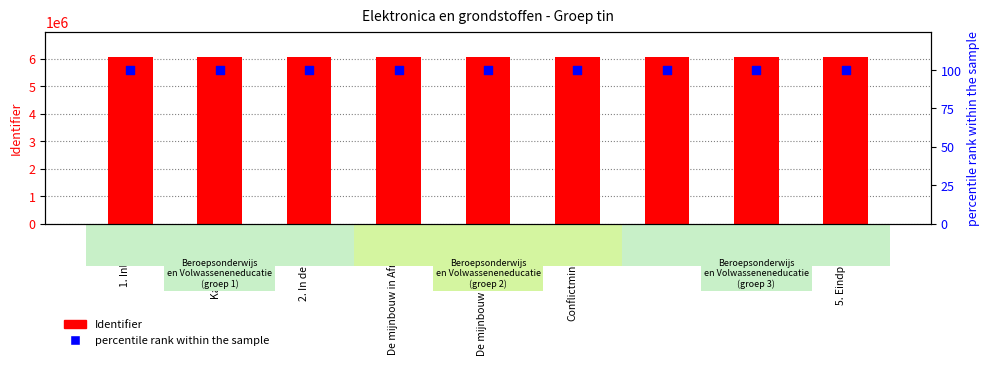

What are all the series names shown in the legend?

Identifier, percentile rank within the sample